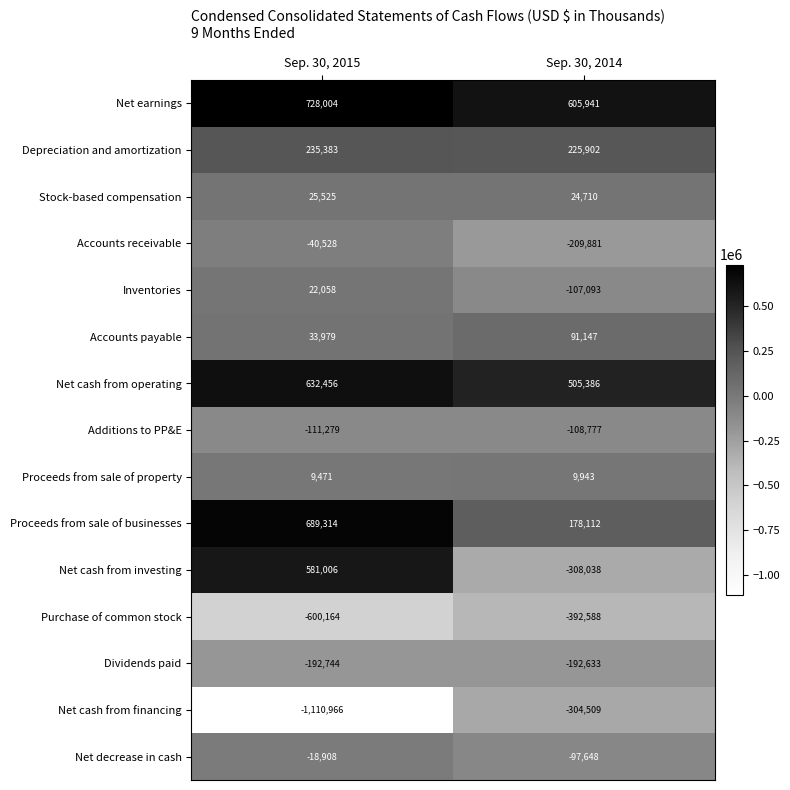

Which category has the highest value across all series?

Sep. 30, 2015